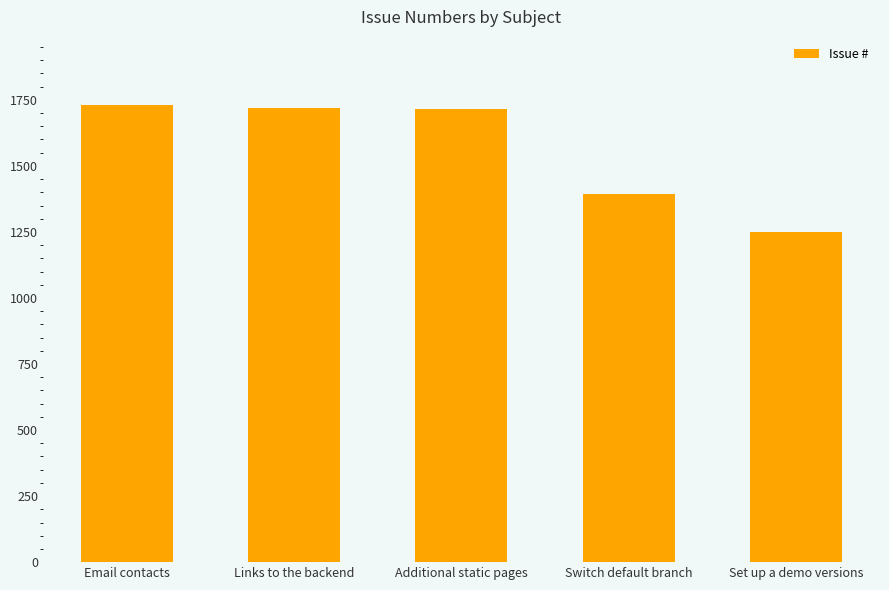

What is the label of the 5th bar from the right?

Email contacts